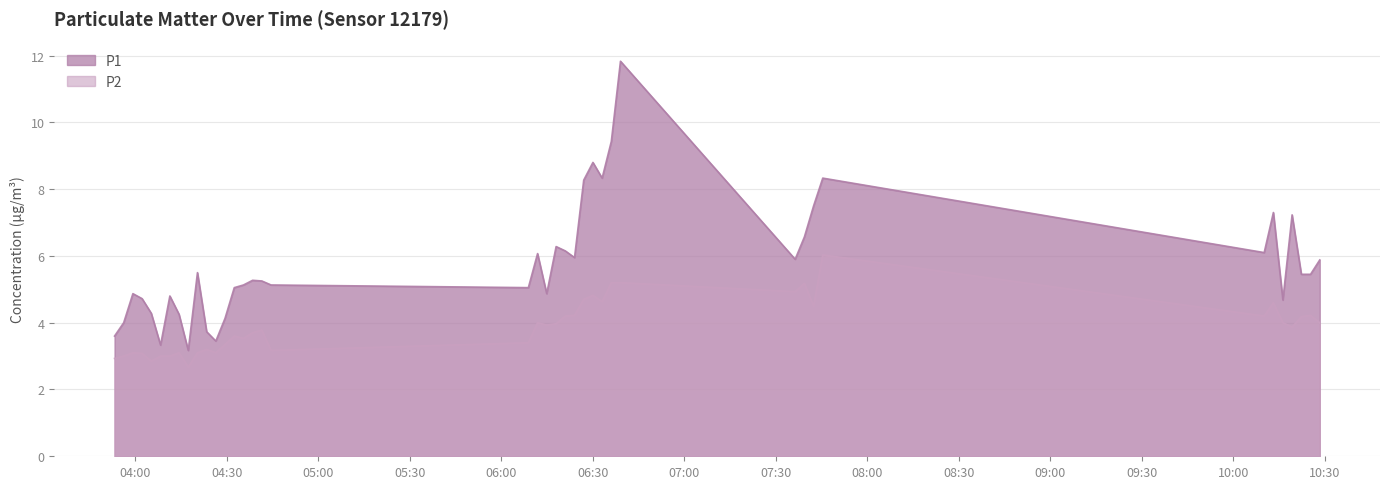

How many interior local valleys does the P1 series have?

10